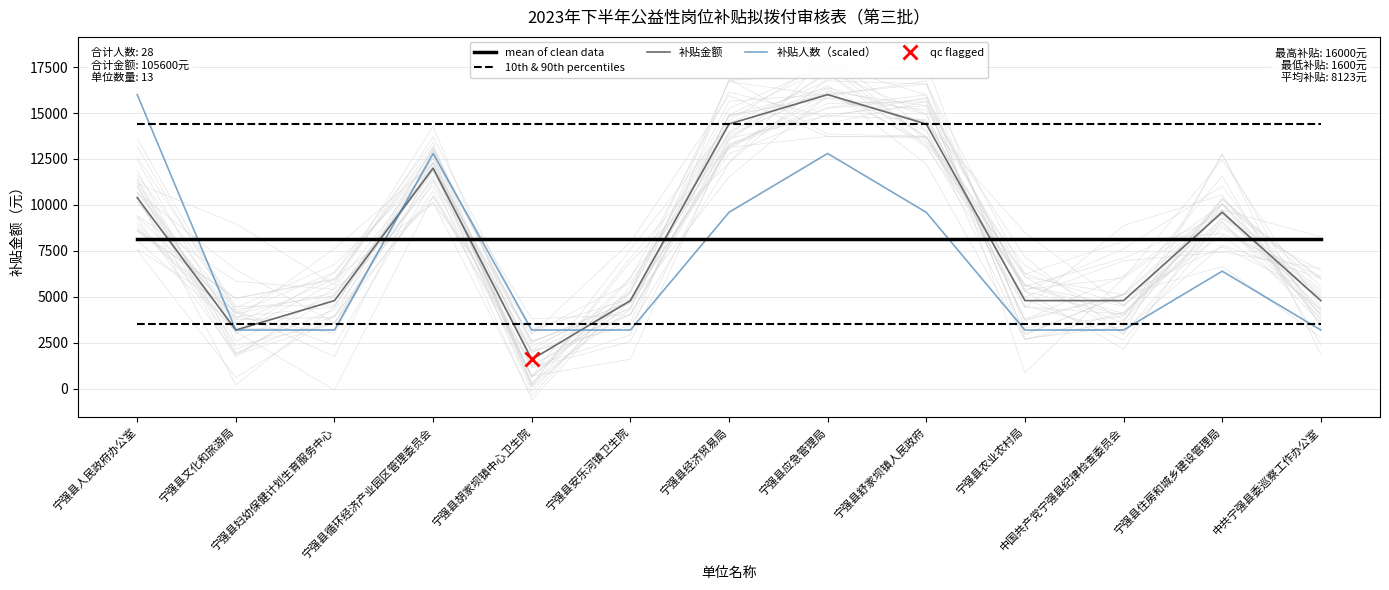

Where is the first local maximum for 补贴金额?

宁强县循环经济产业园区管理委员会